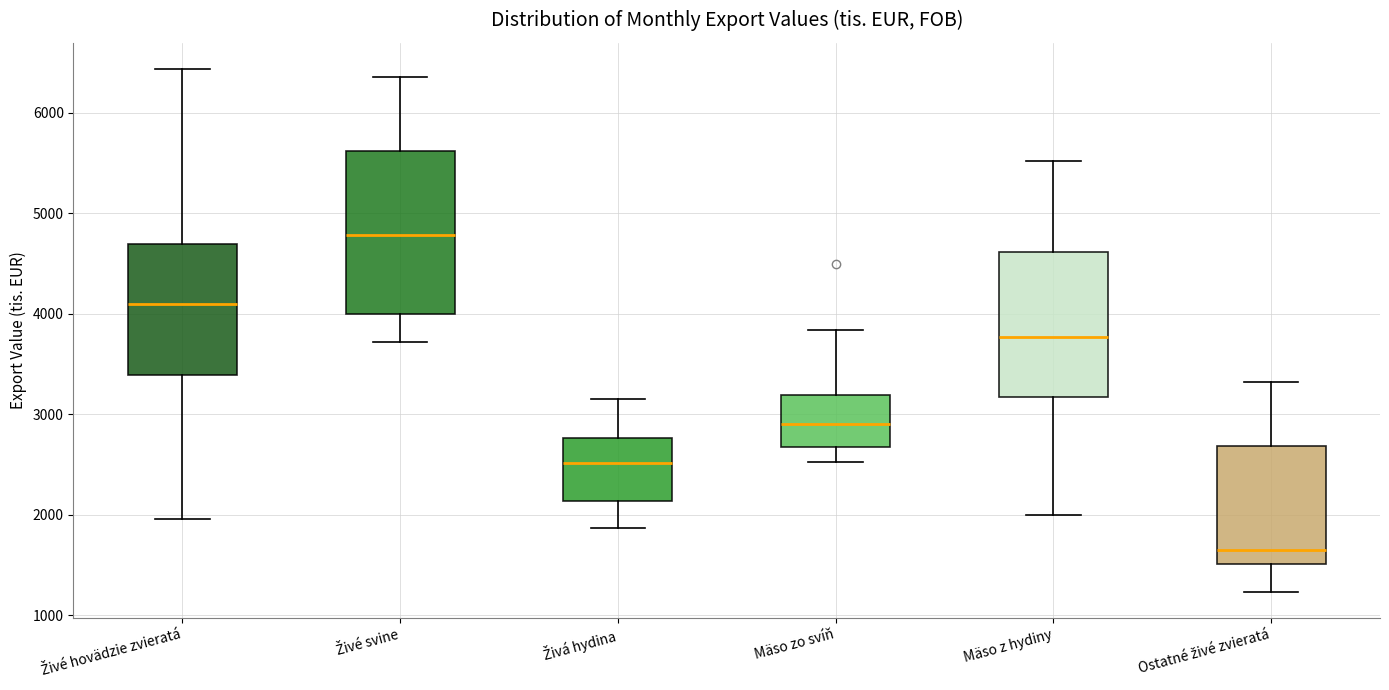

Reading left to right, read every box against the y-axis: the position of its median line, the range the box covers, and the ends of its whiskers. The values are not printed on the chart, so give them approximately, as read against the axis.

Živé hovädzie zvieratá: median 4100, box 3400 to 4700, whiskers 2000 to 6400
Živé svine: median 4800, box 4000 to 5600, whiskers 3700 to 6400
Živá hydina: median 2500, box 2100 to 2800, whiskers 1900 to 3100
Mäso zo svíň: median 2900, box 2700 to 3200, whiskers 2500 to 3800
Mäso z hydiny: median 3800, box 3200 to 4600, whiskers 2000 to 5500
Ostatné živé zvieratá: median 1700, box 1500 to 2700, whiskers 1200 to 3300